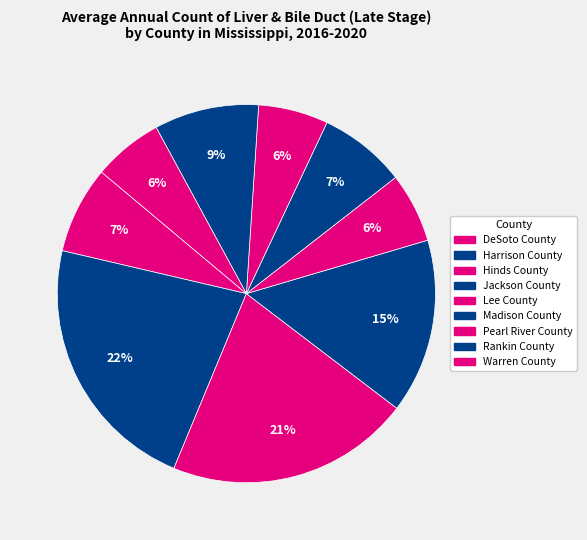

How many segments does this pie chart have?

9